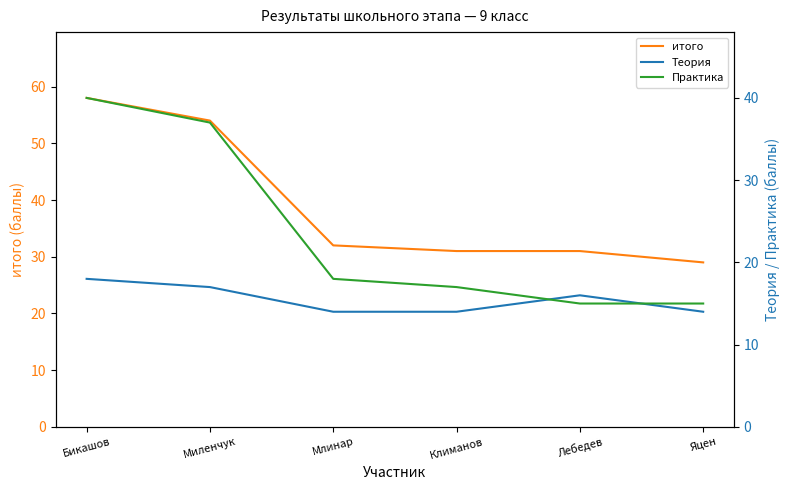

Count the Теория values in the range 14 to 17.

5